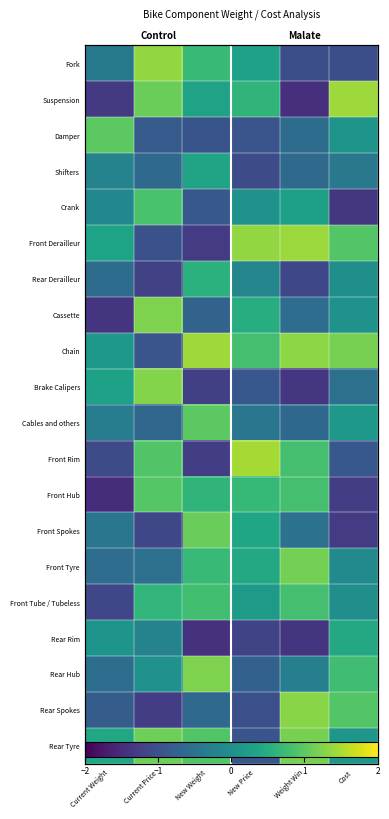

Which category has the highest value in the Rear Derailleur series?

New Weight